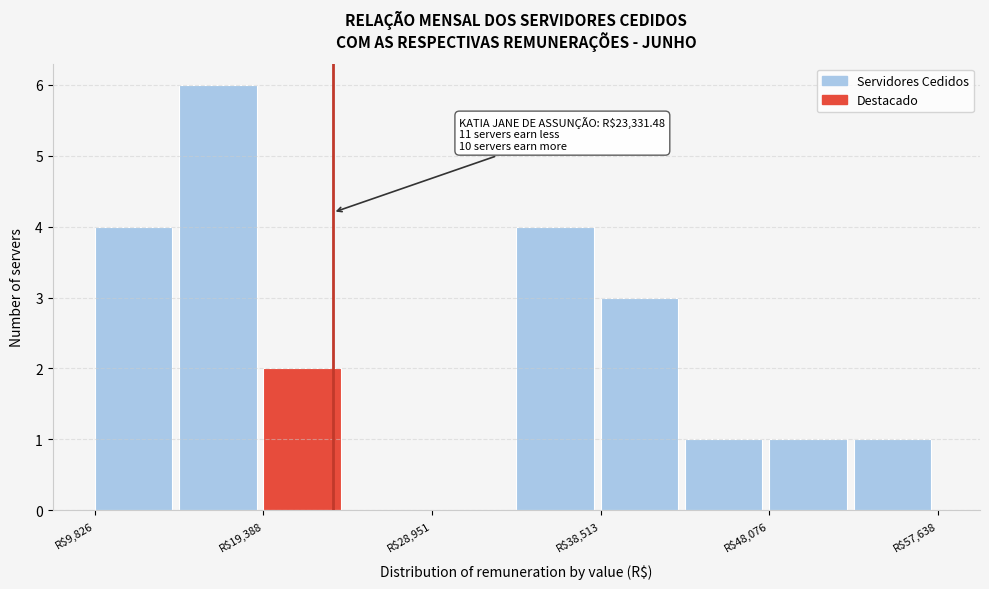

Which range on the x-axis has the tallest bar?

15000 to 19000